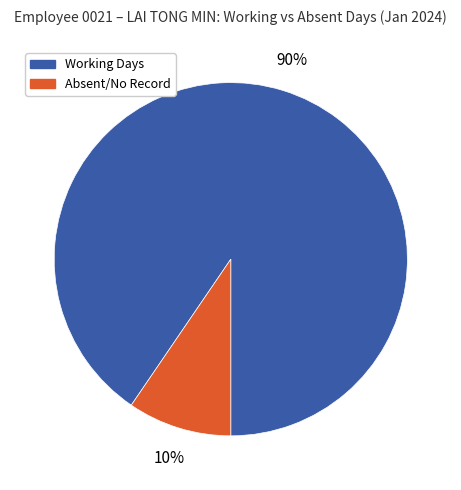

Between Absent/No Record and Working Days, which is larger?

Working Days